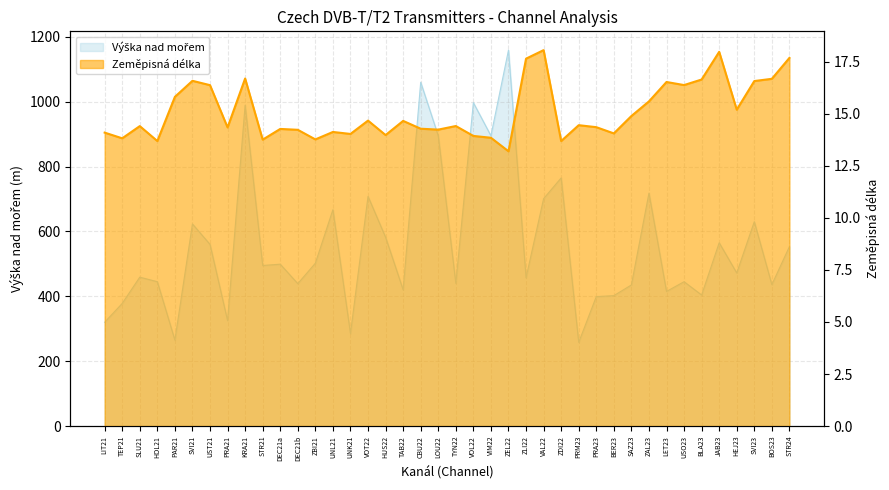

What is the minimum value shown in the chart?

13.2